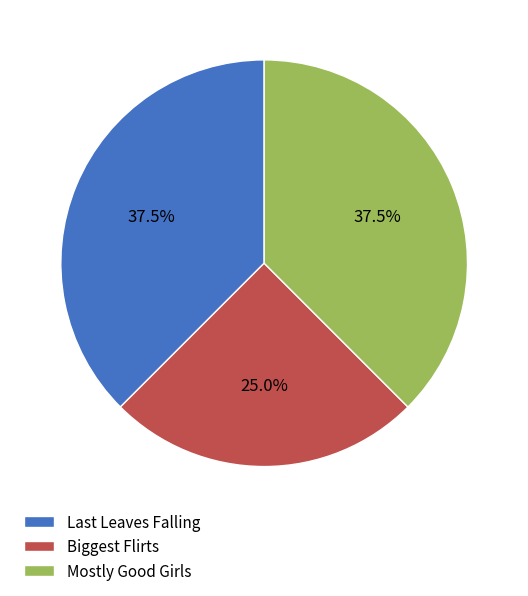

To the nearest percent, what portion does Biggest Flirts represent?

25%